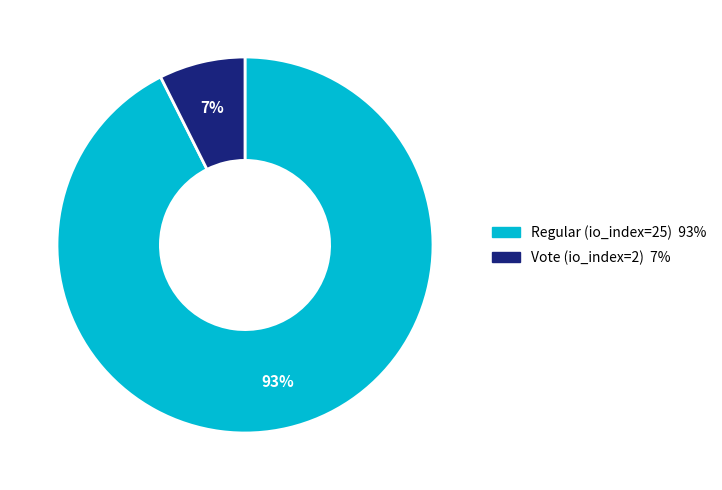

Rank the categories by value from highest to lowest.

Regular (io_index=25), Vote (io_index=2)